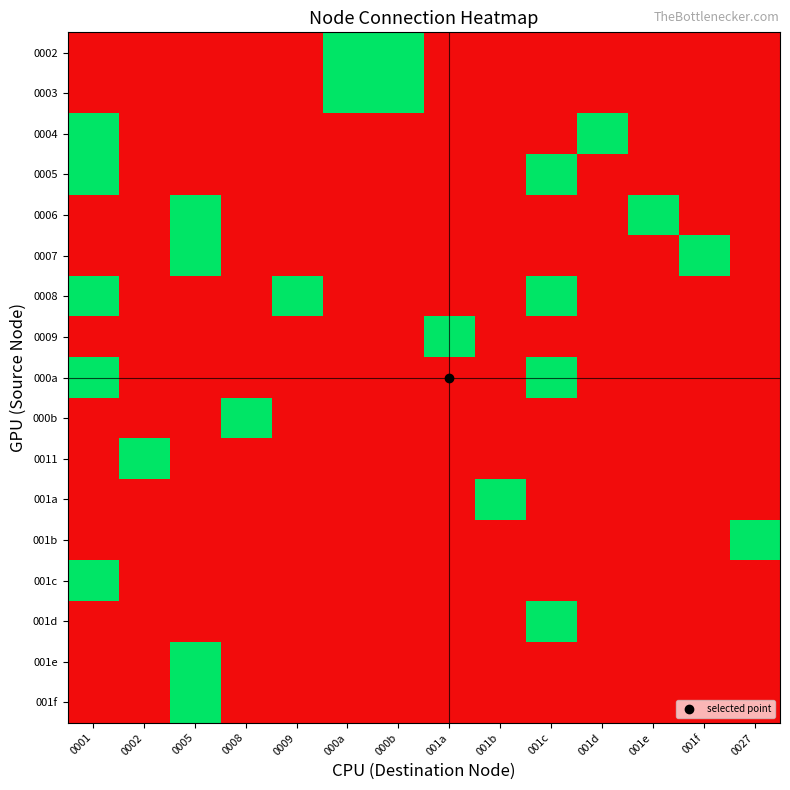

What is the difference between the maximum and minimum values in the 0009 series?

1